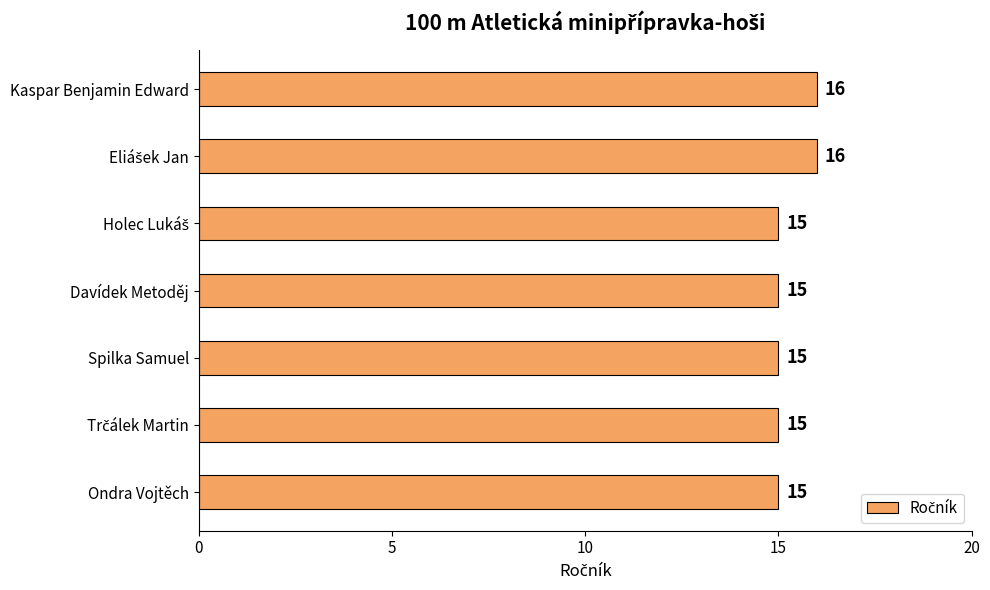

True or false: the data shows 16 at Kaspar Benjamin Edward.

True